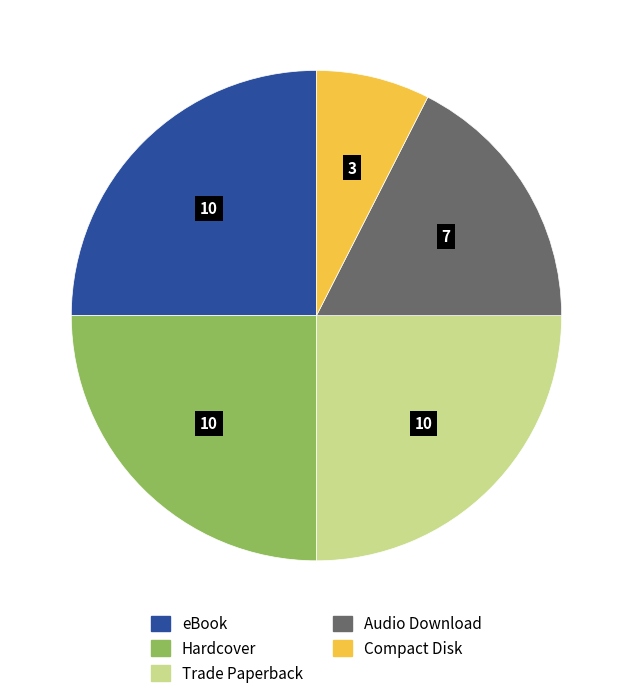

Count the number of slices in the pie.

5